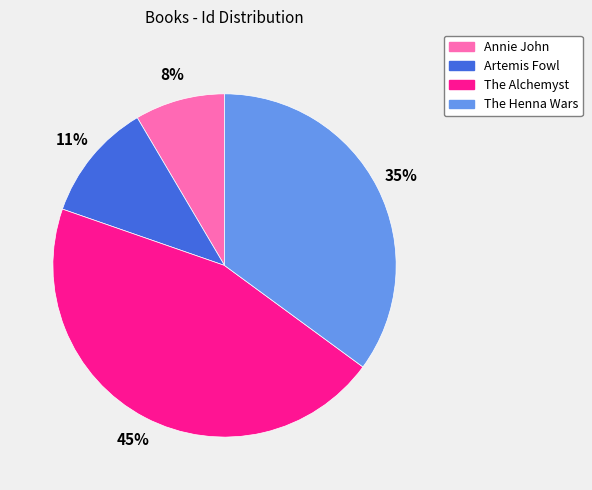

Is it true that Annie John is 8% of the pie?

True